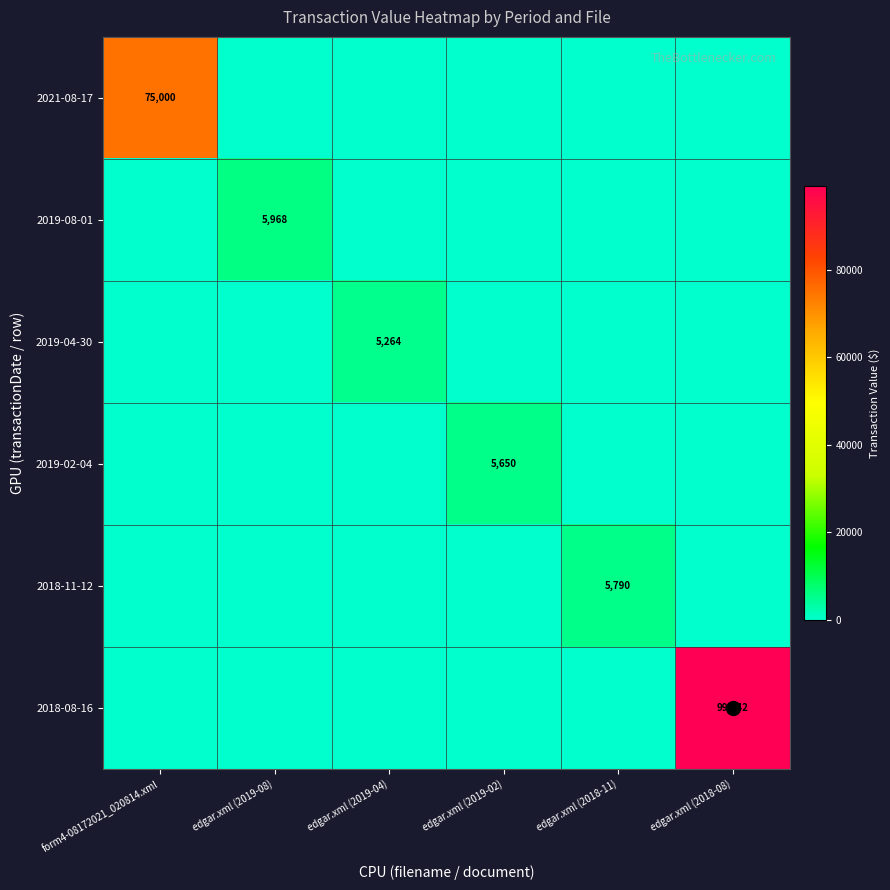

Which series changed the most between edgar.xml (2019-08) and edgar.xml (2018-08)?

2018-08-16